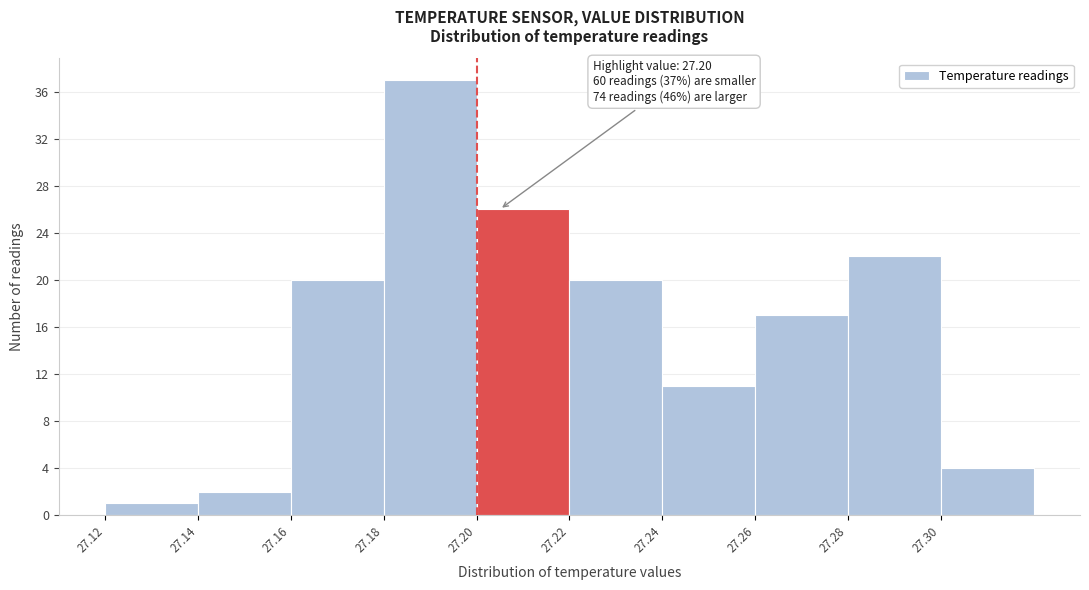

Over which range of the x-axis is the bar tallest?

27.18 to 27.20